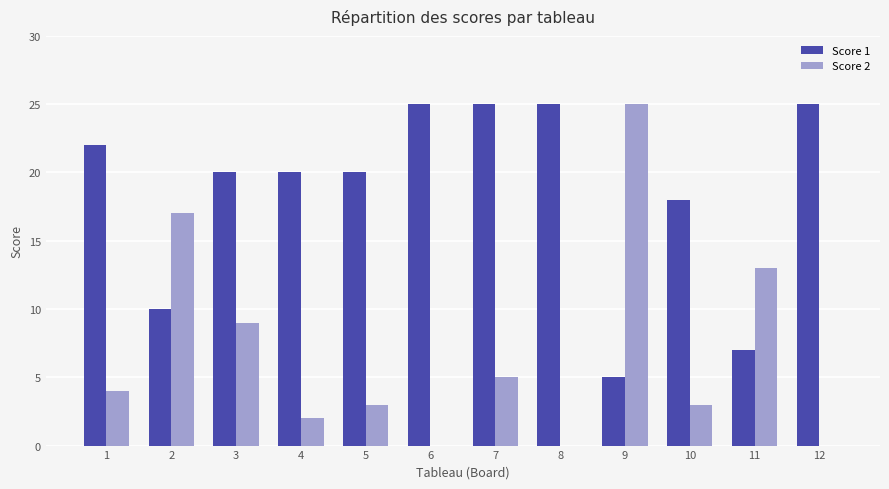

How many distinct data groups are displayed?

2